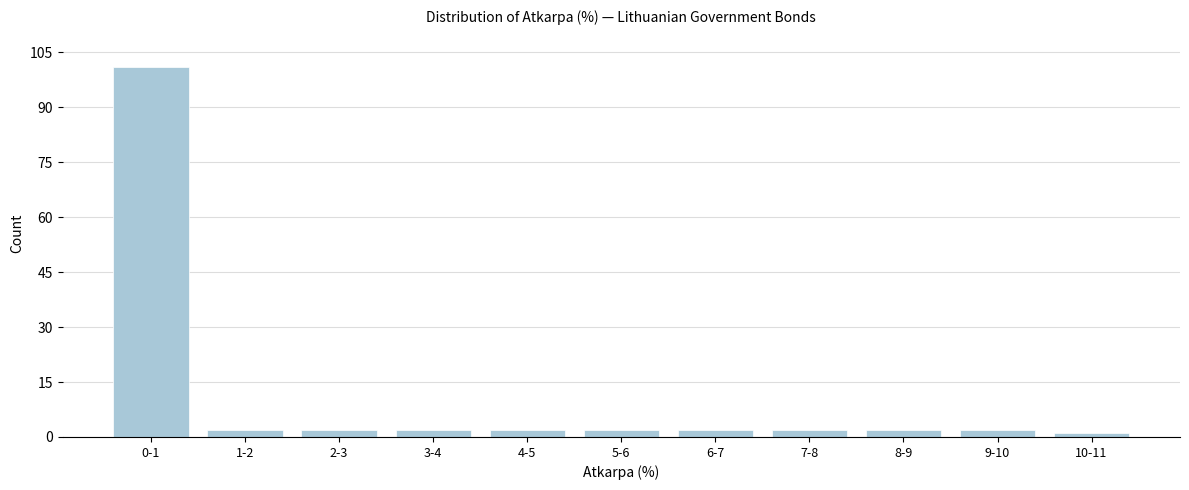

Reading left to right, extract all data points from this chart.

0-1=101	1-2=2	2-3=2	3-4=2	4-5=2	5-6=2	6-7=2	7-8=2	8-9=2	9-10=2	10-11=1